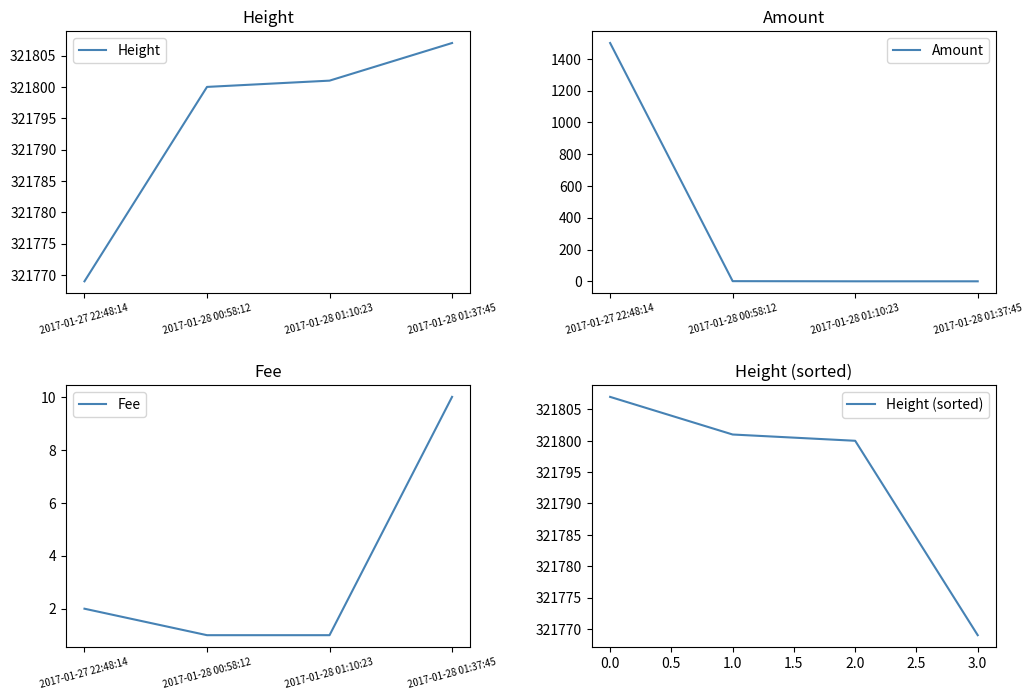

What is the maximum value for Height?

321807